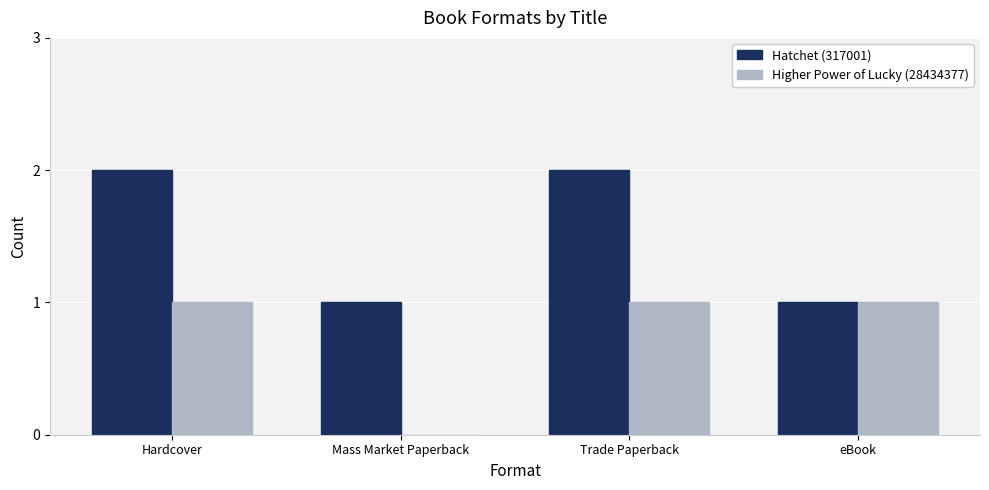

How many Hatchet (317001) values are between 1 and 2?

4